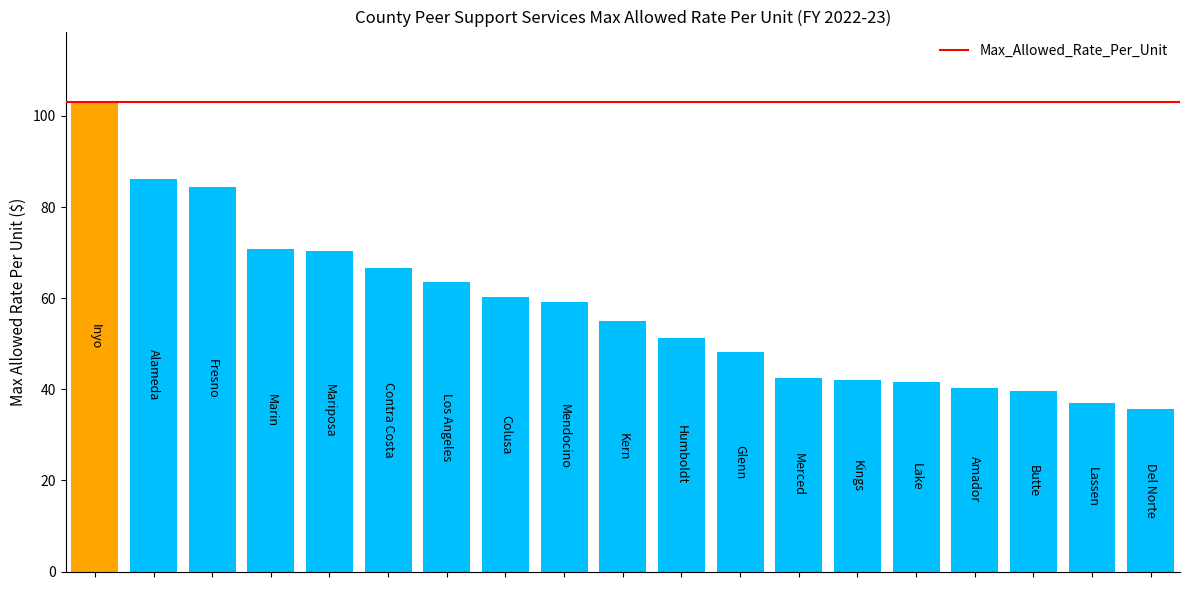

What is the average value?

57.7